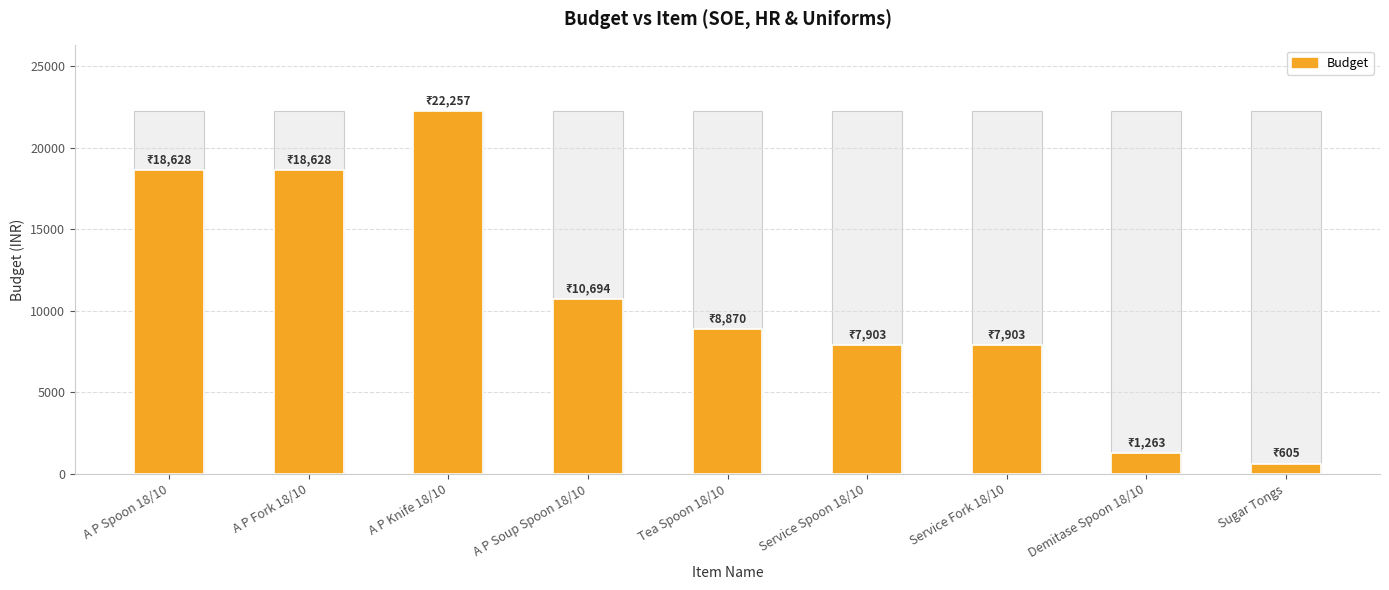

What position from the right is A P Knife 18/10?

7